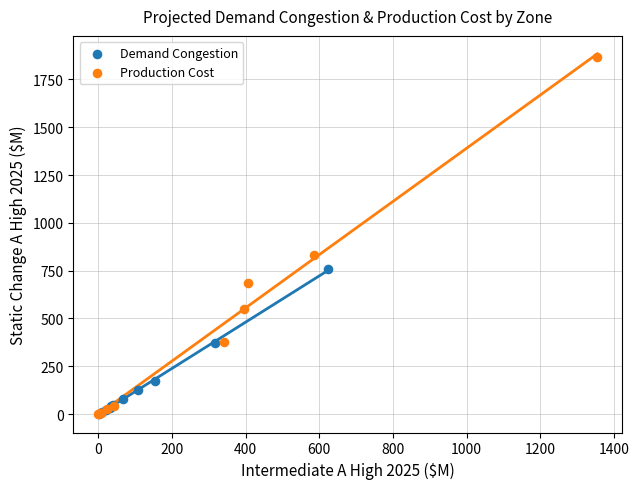

Which series reaches the maximum Y coordinate?

Production Cost